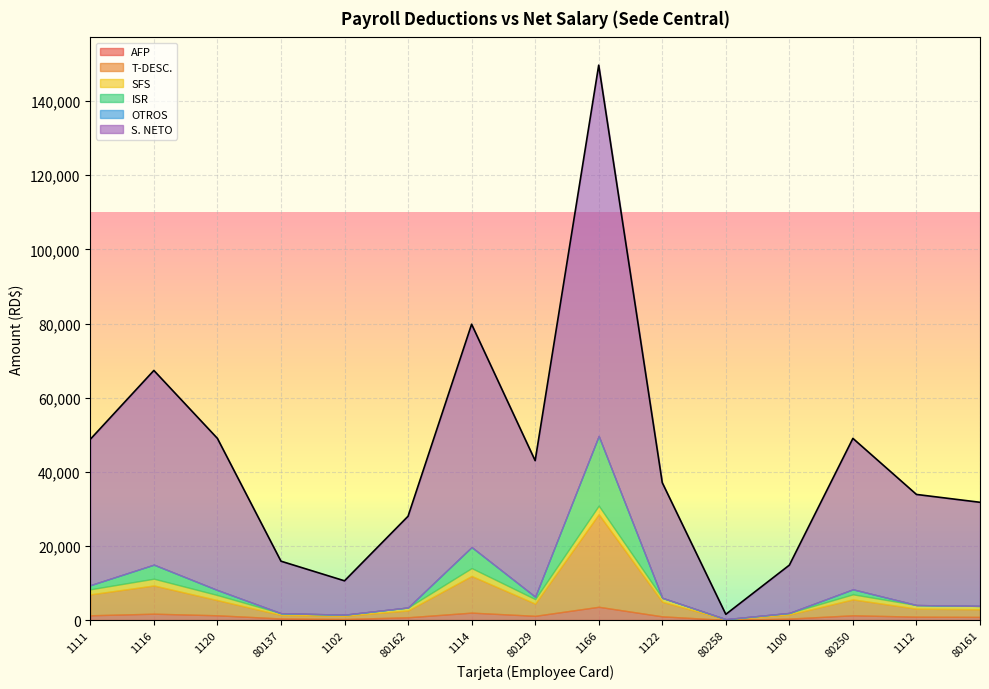

Which series has the largest range (max minus min)?

S. NETO